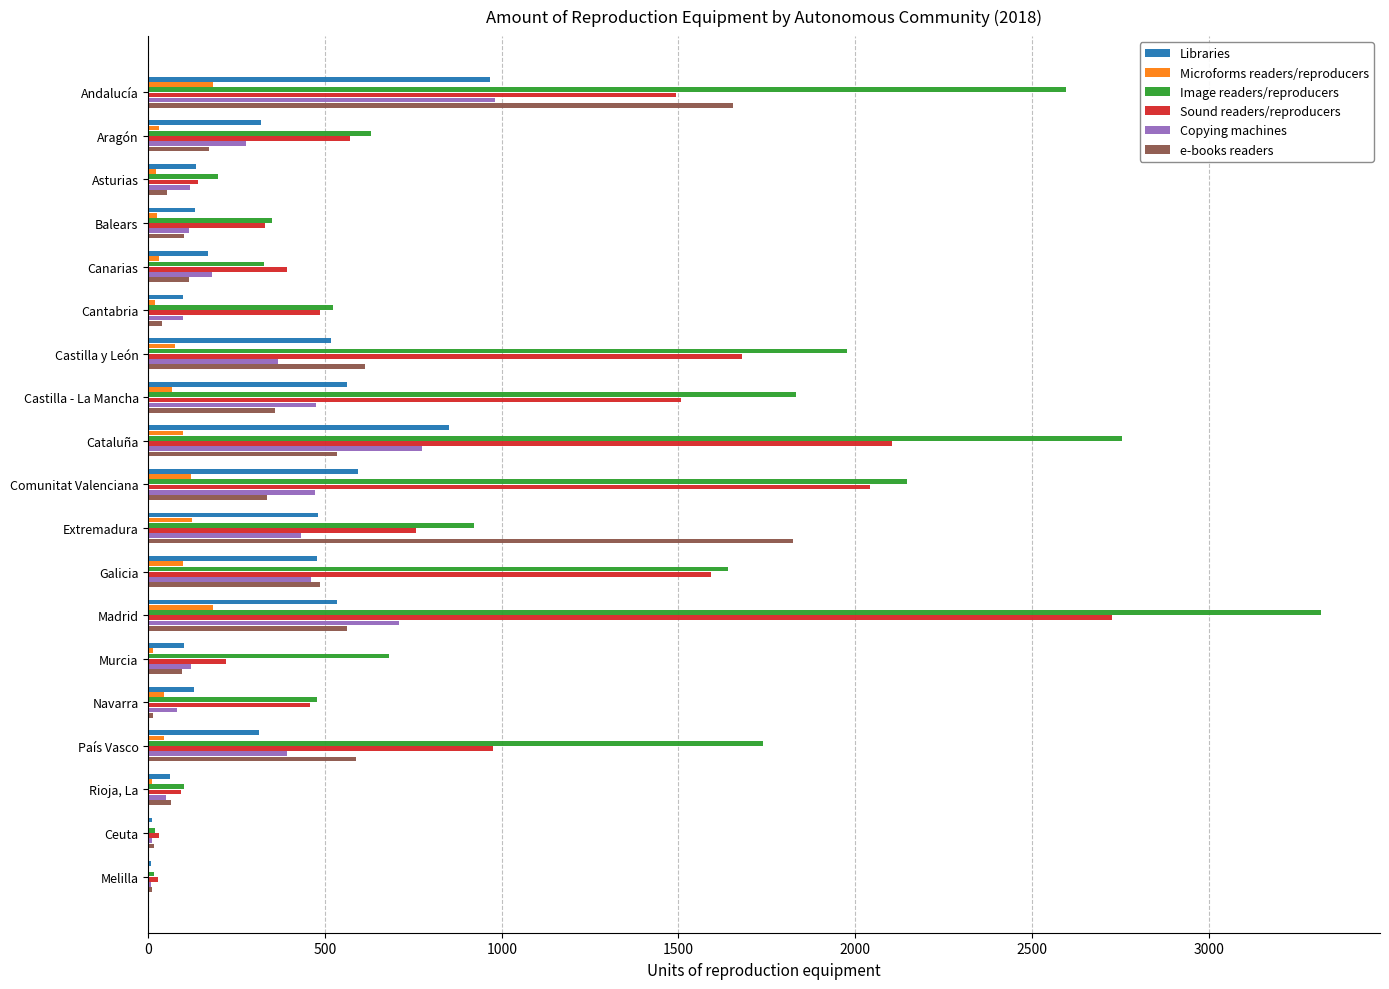

The Libraries series shows 169 at Canarias. True or false?

True